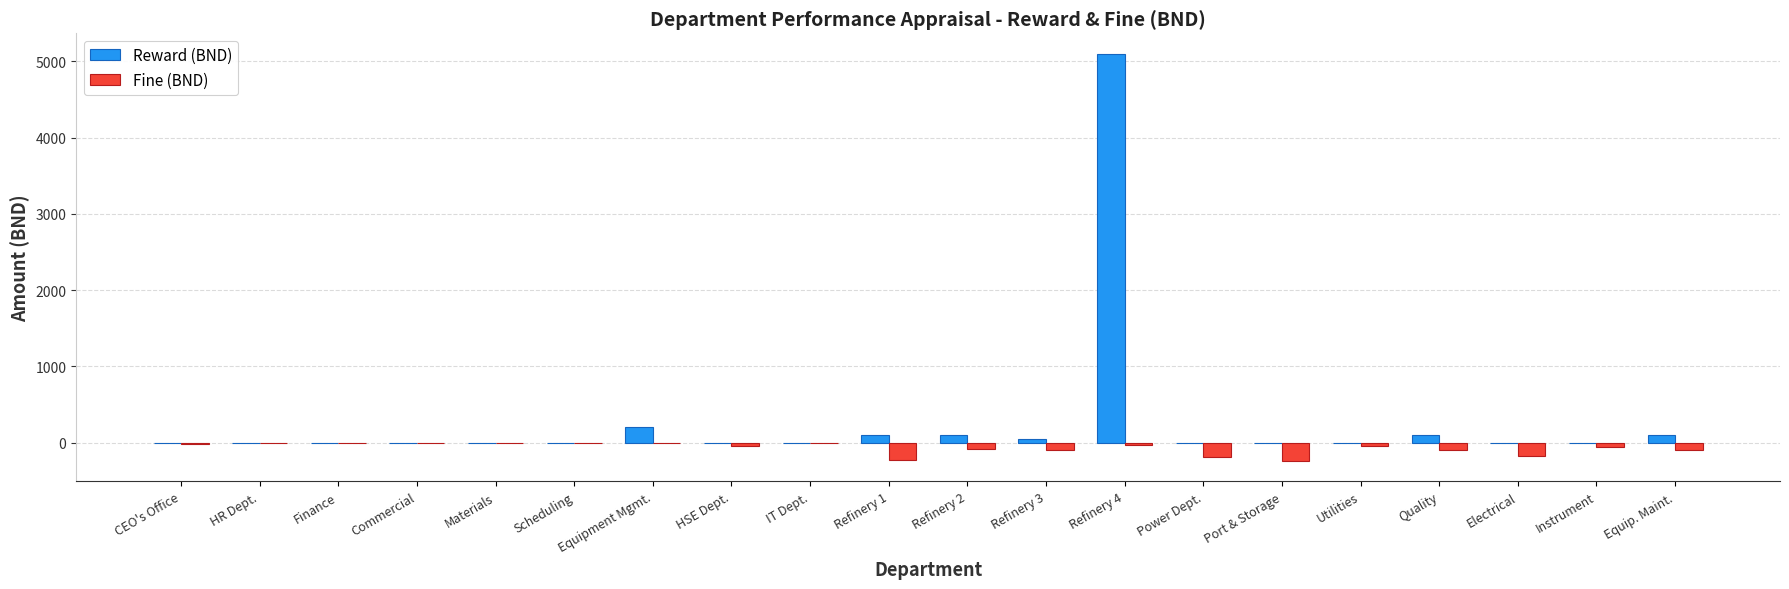

What is the average value of the Fine (BND) series?

-68